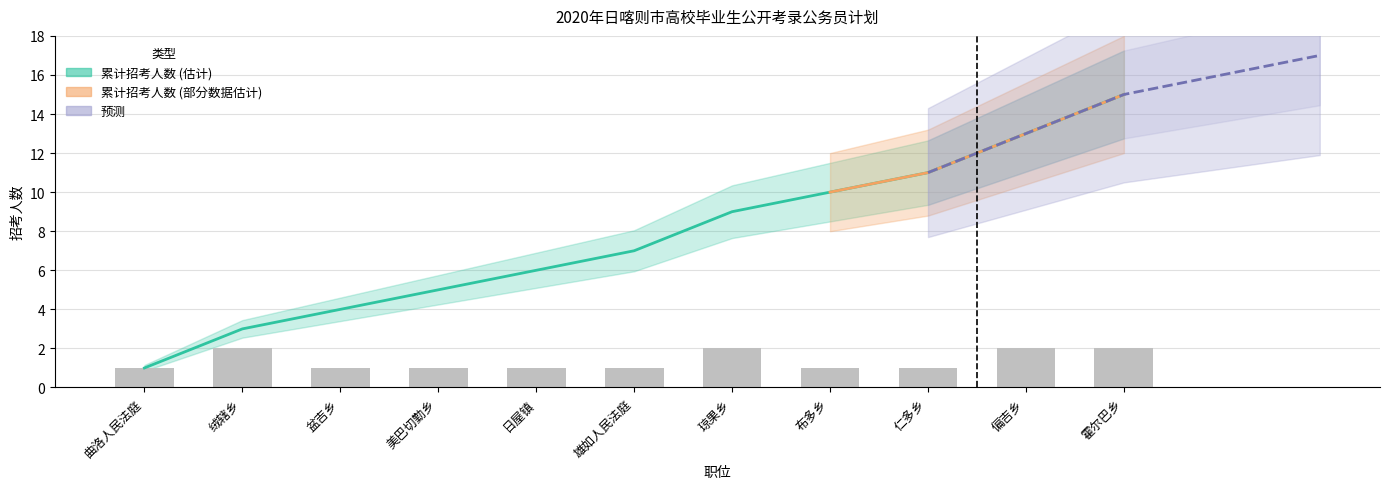

At how many categories does at least one series exceed 1?

10